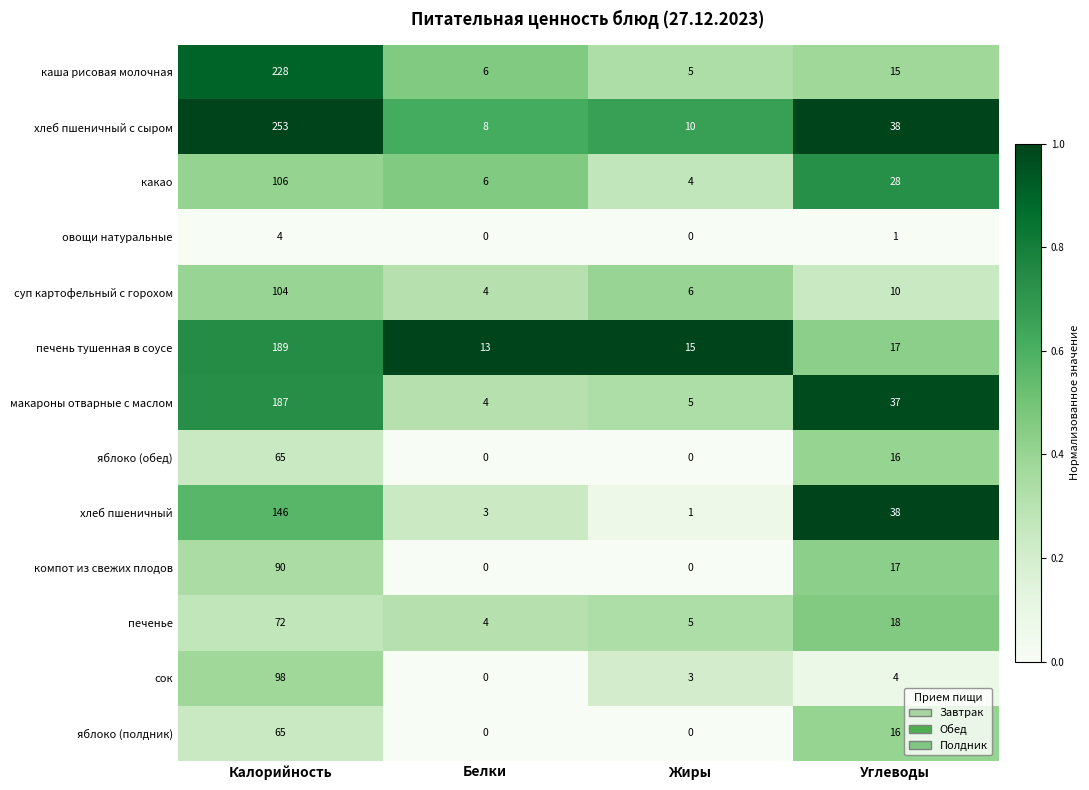

What is the highest value of the яблоко (полдник) series?

65